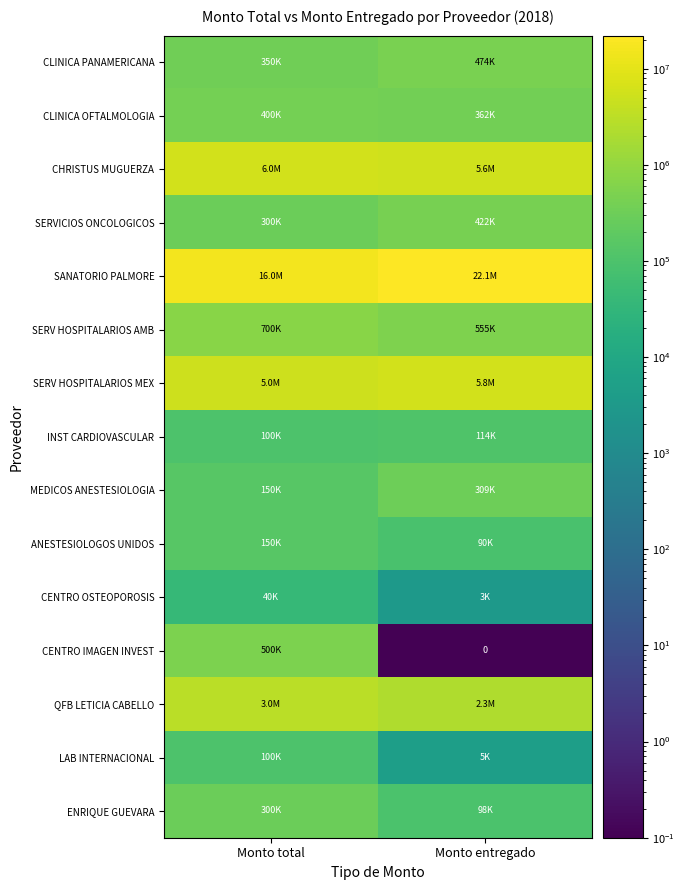

Is it true that CENTRO OSTEOPOROSIS equals 2958.0 at Monto entregado?

True